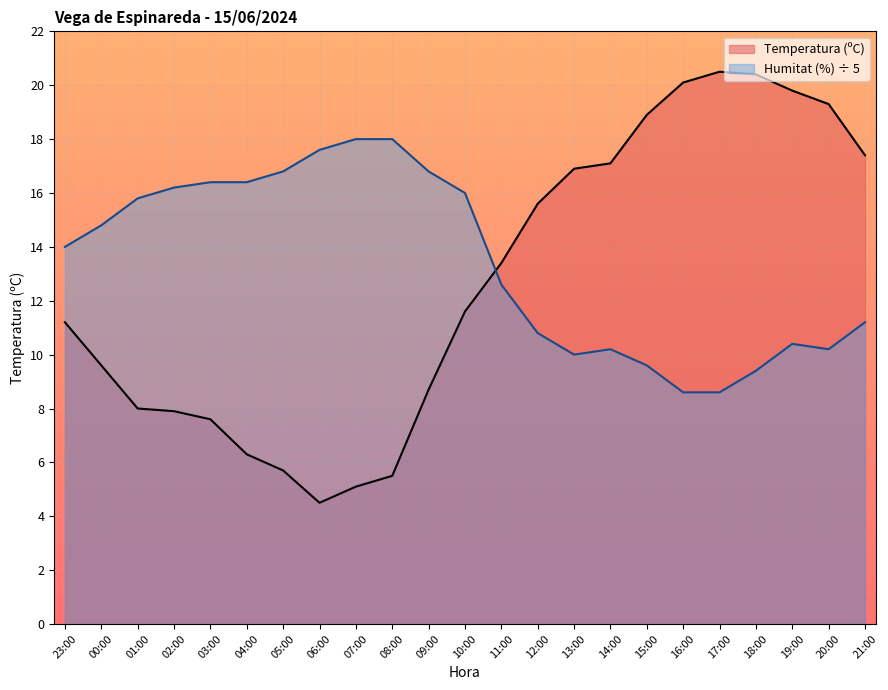

How many interior local peaks does the Humitat (%) series have?

2